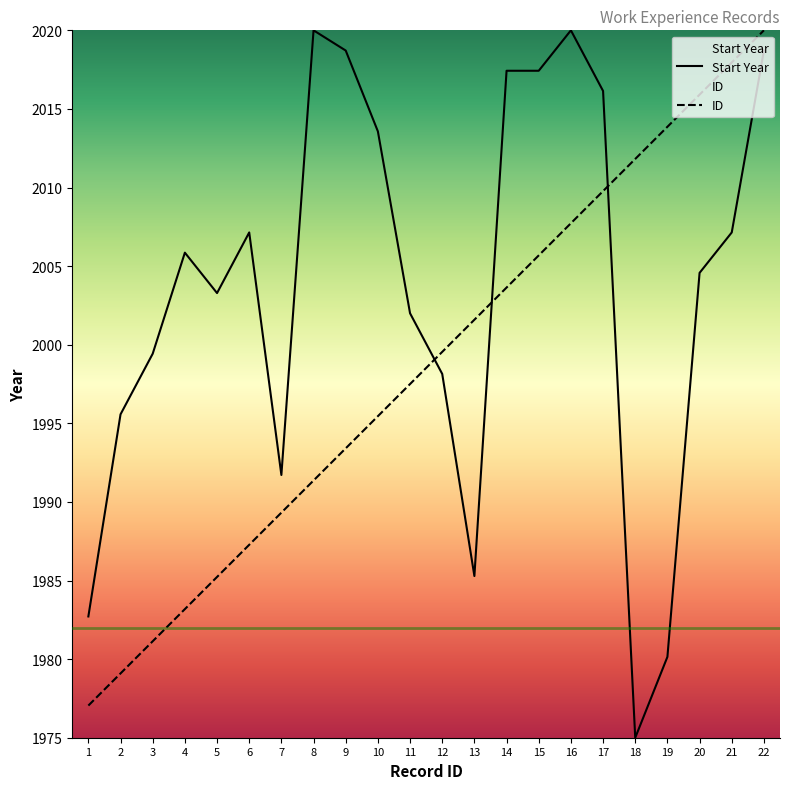

How many lines are shown in the chart?

2